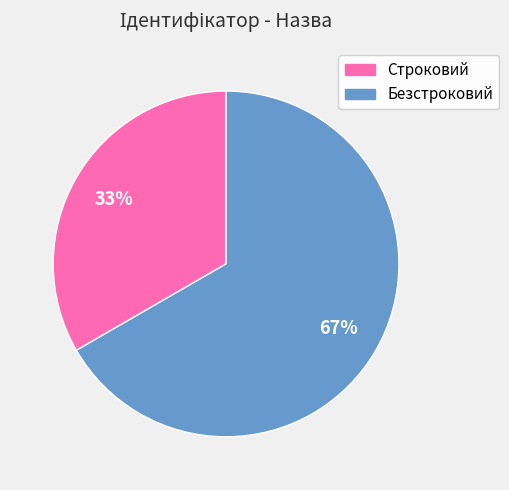

What is the smallest slice in the pie chart?

Строковий